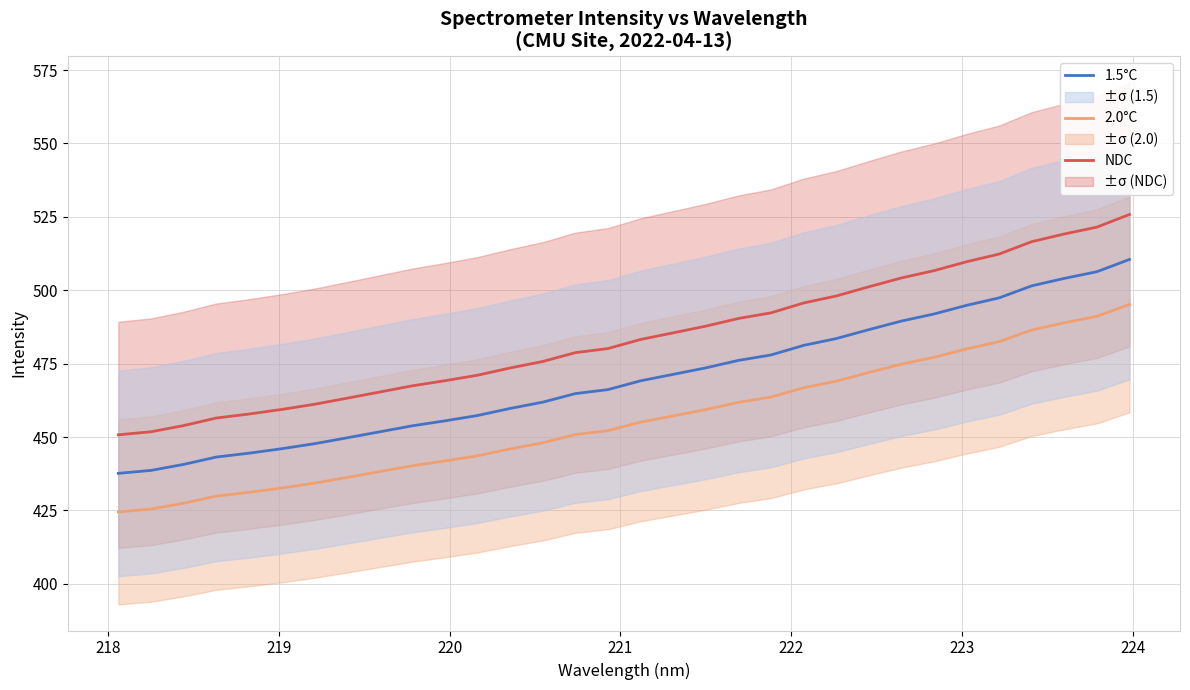

True or false: NDC and 2.0°C intersect in this chart.

False